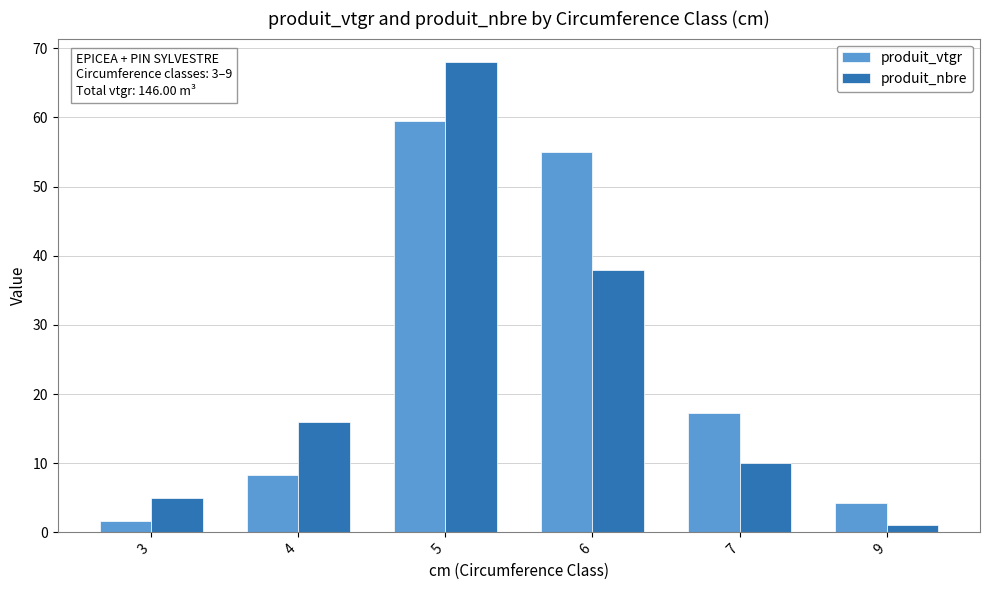

What is the spread (max minus min) of values at 3?

3.3